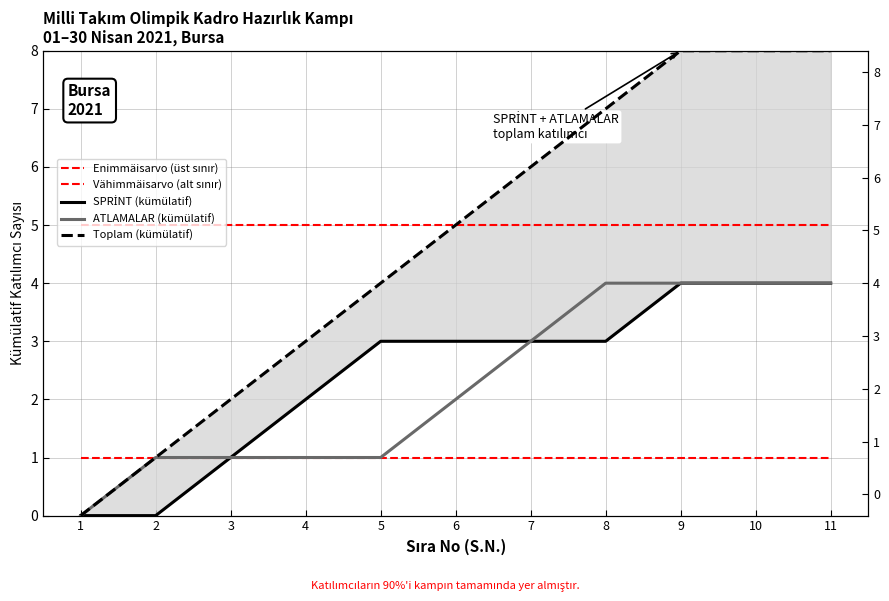

The value of Toplam (kümülatif) at 1 is 4. True or false?

False